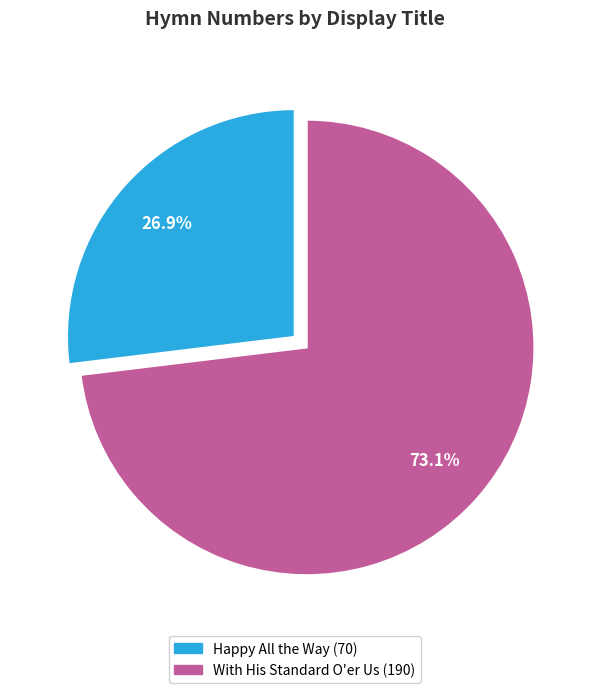

What portion of the pie excludes Happy All the Way?

73.1%